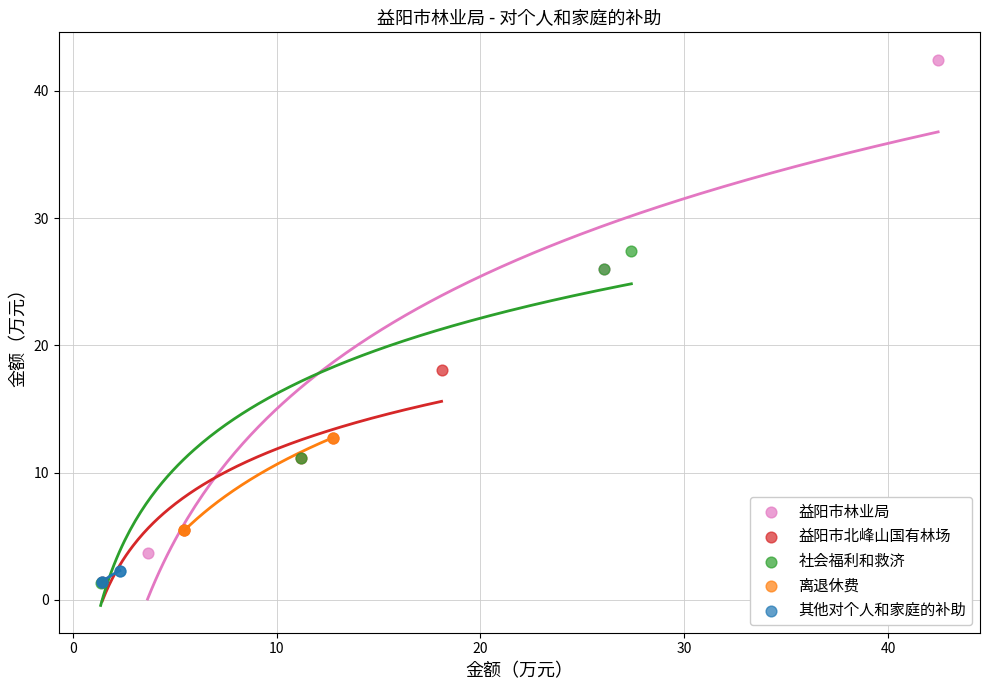

What are all the series names shown in the legend?

益阳市林业局, 益阳市北峰山国有林场, 社会福利和救济, 离退休费, 其他对个人和家庭的补助